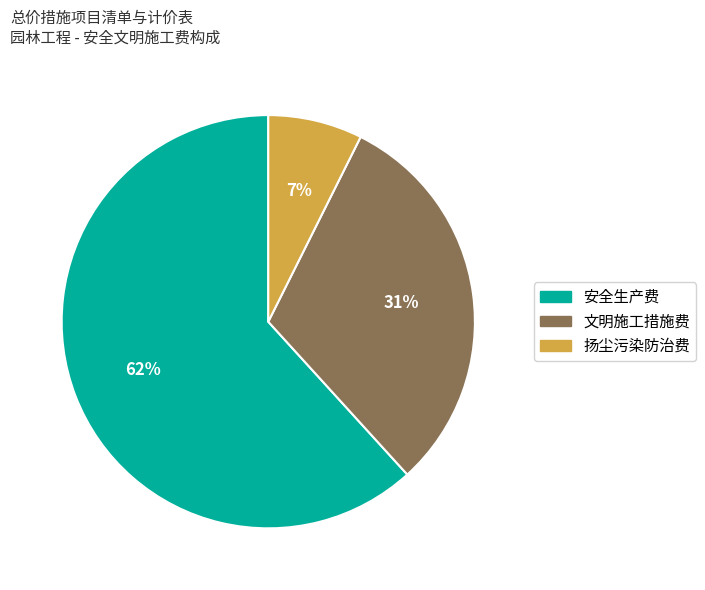

Count the number of slices in the pie.

3